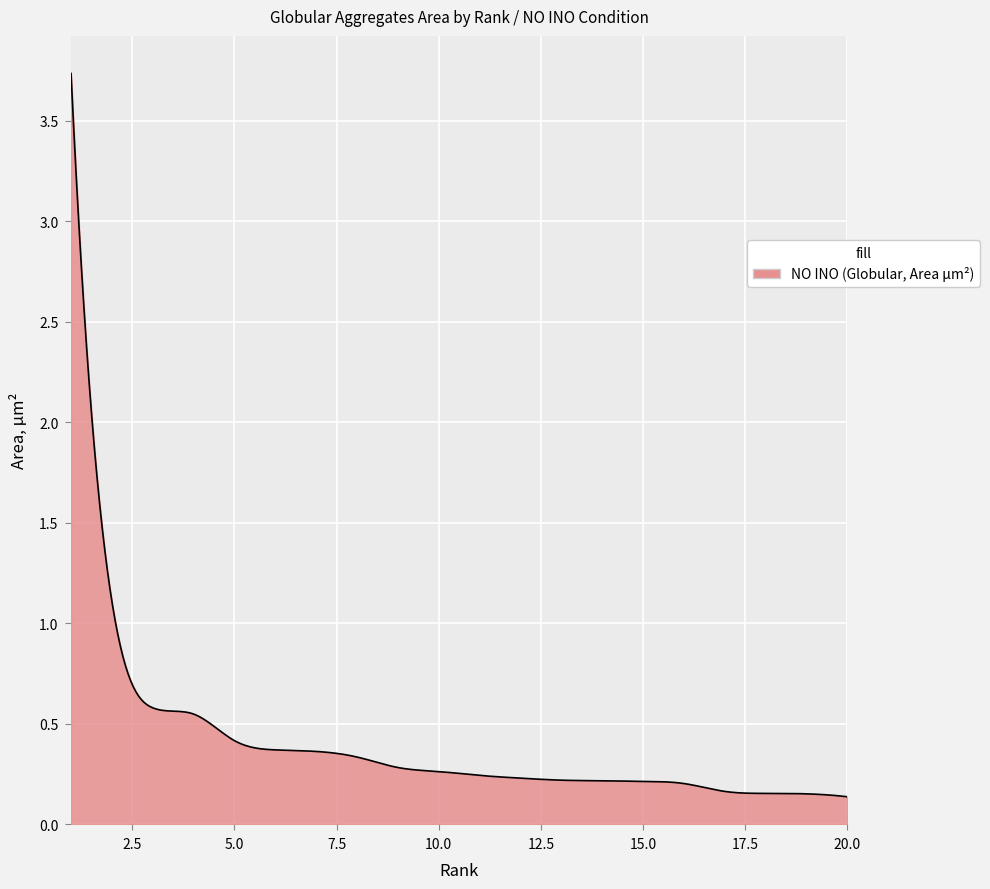

What is the difference between the maximum and minimum values?

3.6